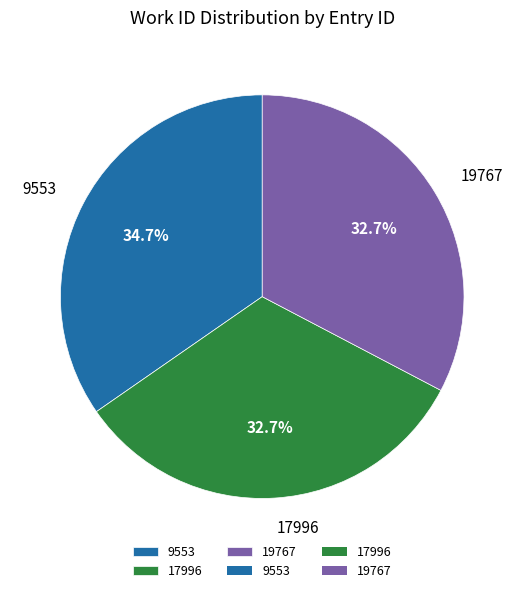

Which category has the biggest portion of the pie?

9553